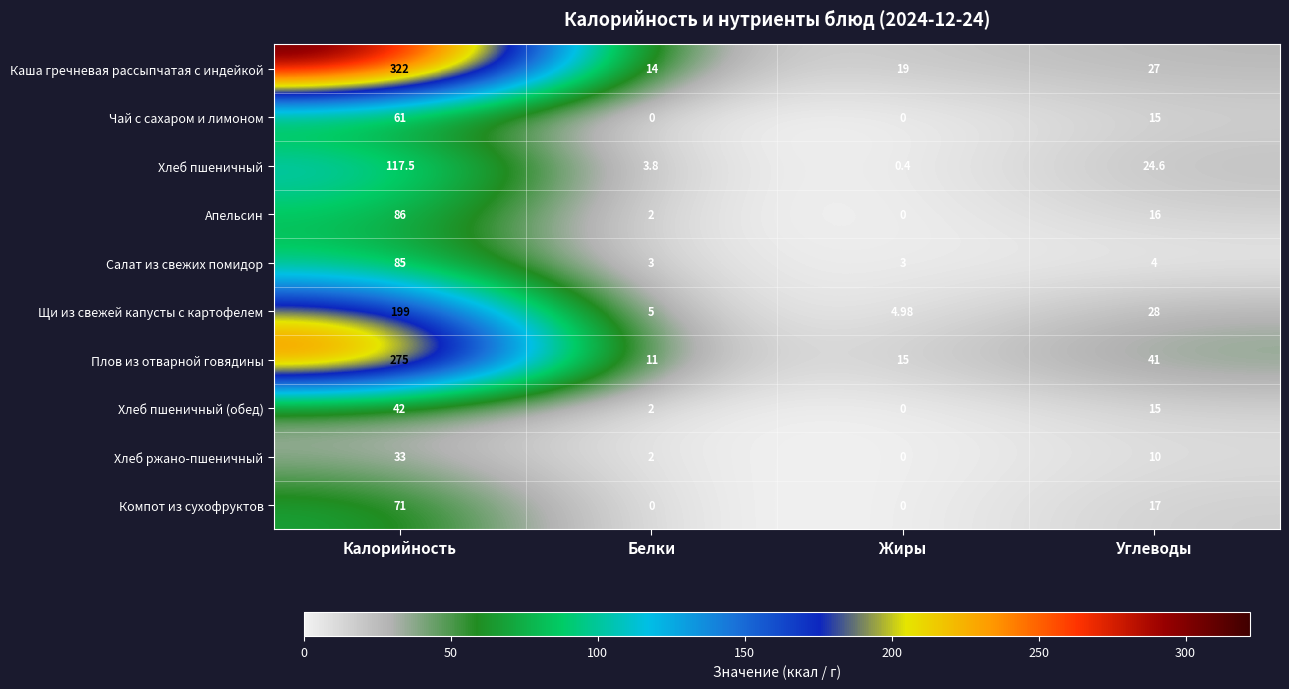

Where does the Компот из сухофруктов series first go above 17?

Калорийность